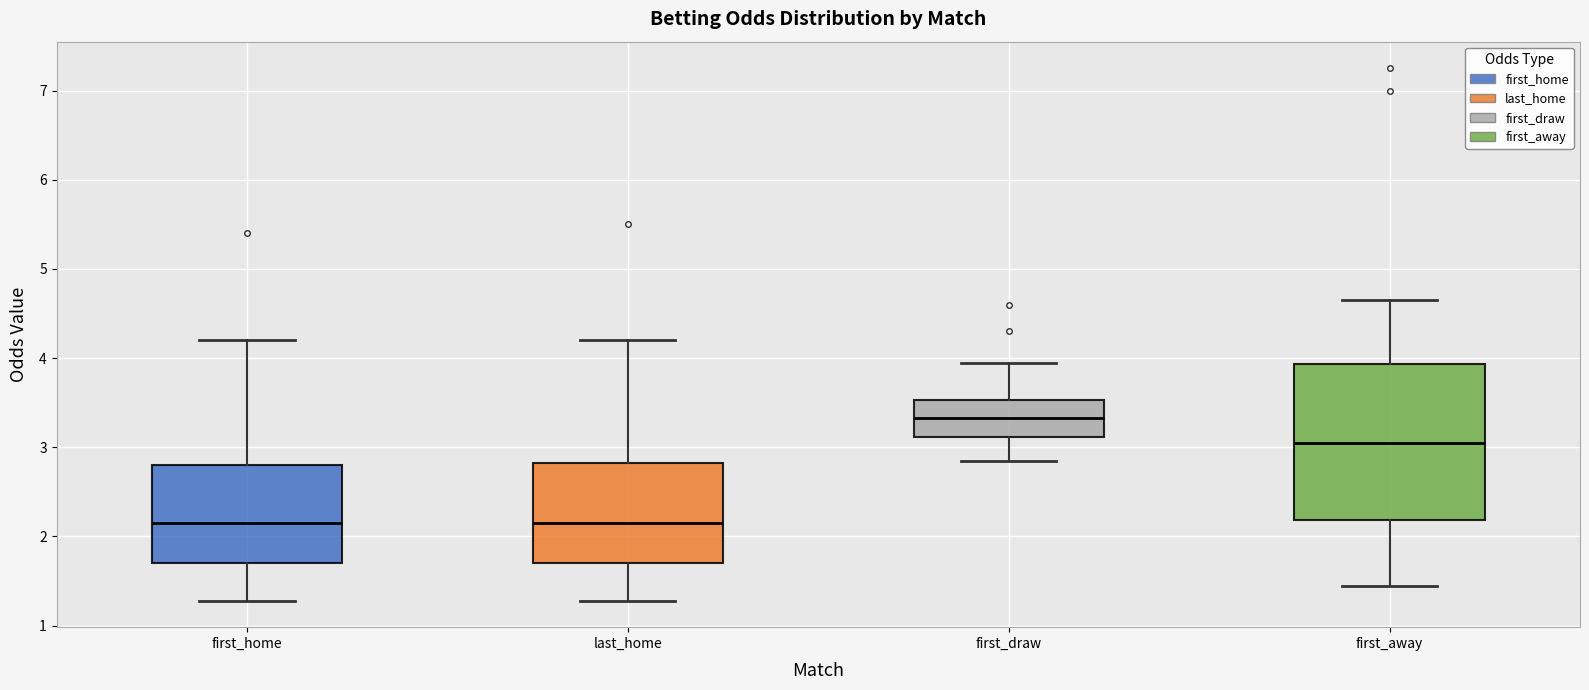

Which box's median line is the highest?

first_draw